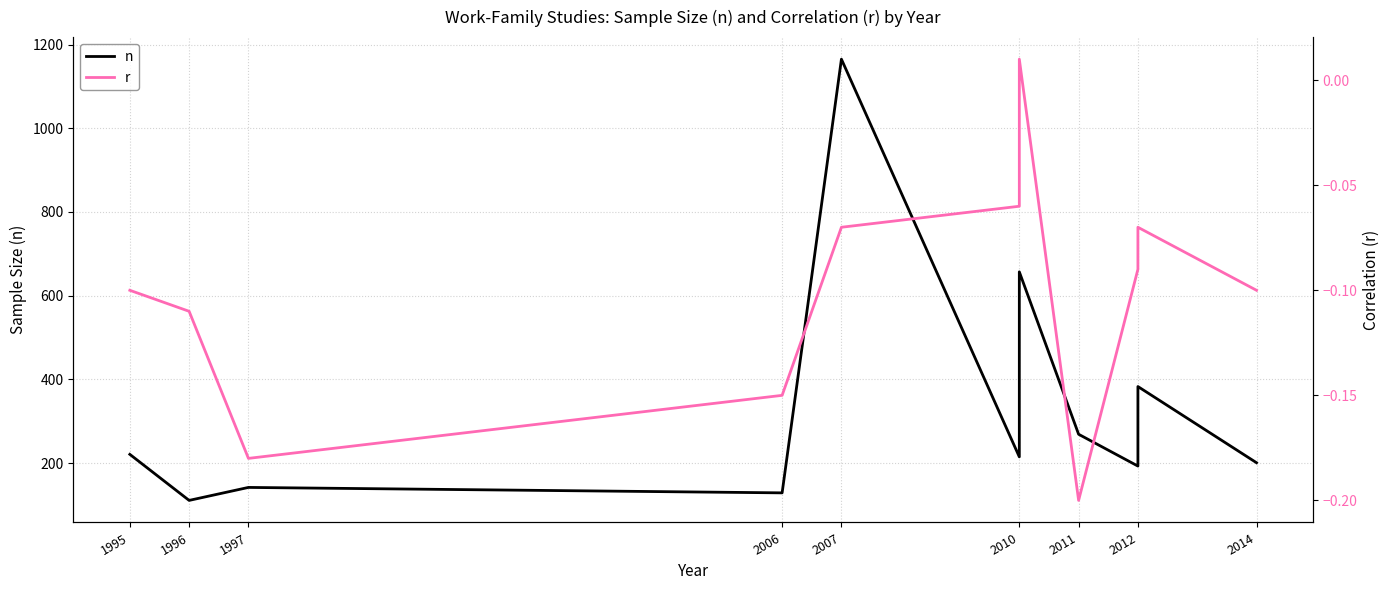

What is the highest value of the n series?

1165.0